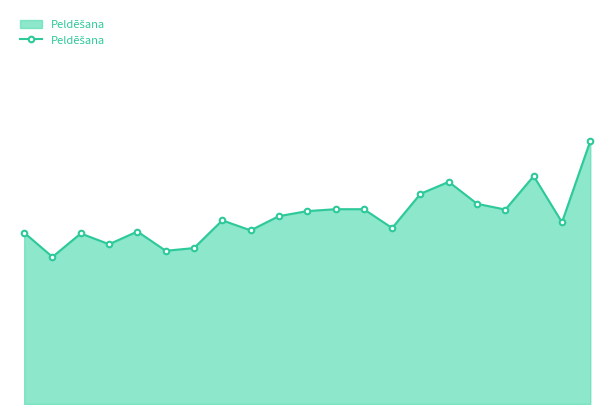

Does the chart have visible grid lines?

No